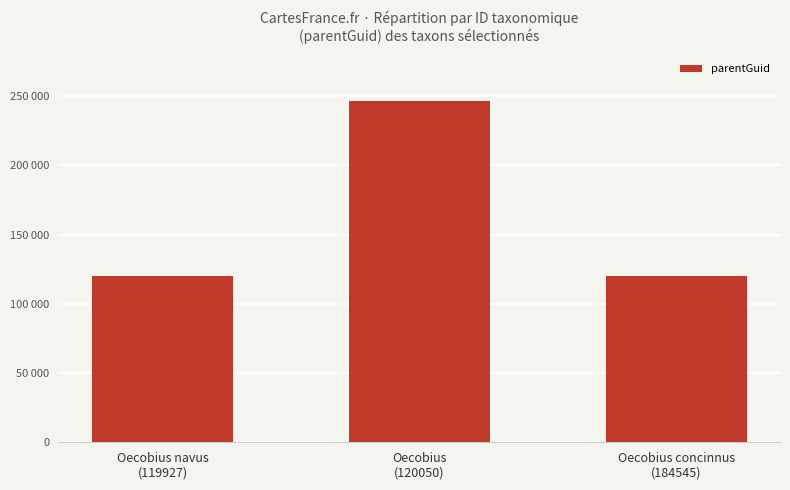

Reading left to right, what are all the values shown in this chart?

120050	246637	120050